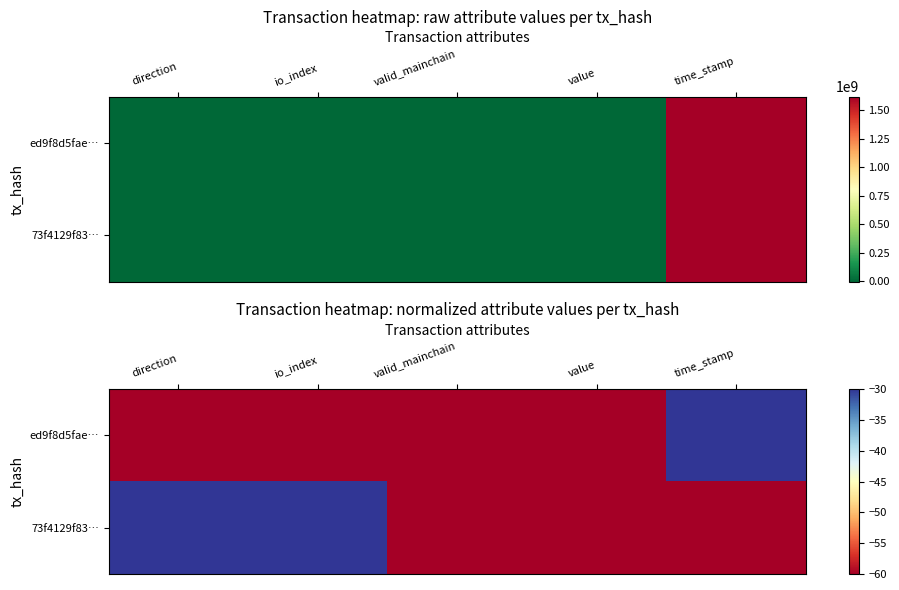

Which series has the largest range (max minus min)?

ed9f8d5fae…